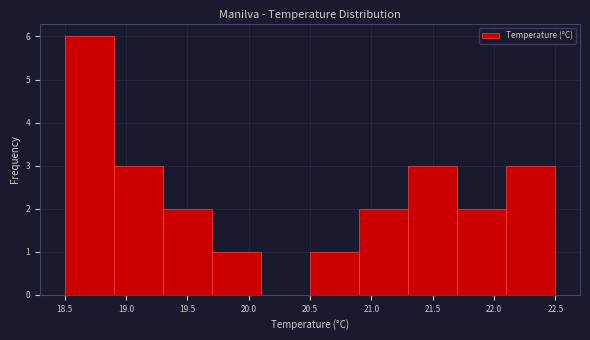

Reading left to right, transcribe this chart: for each bar, give the range it covers on the x-axis and its height. The values are not printed on the chart, so give them approximately, as read against the axis.

18.5 to 18.9: 6
18.9 to 19.3: 3
19.3 to 19.7: 2
19.7 to 20.1: 1
20.1 to 20.5: 0
20.5 to 20.9: 1
20.9 to 21.3: 2
21.3 to 21.7: 3
21.7 to 22.1: 2
22.1 to 22.5: 3